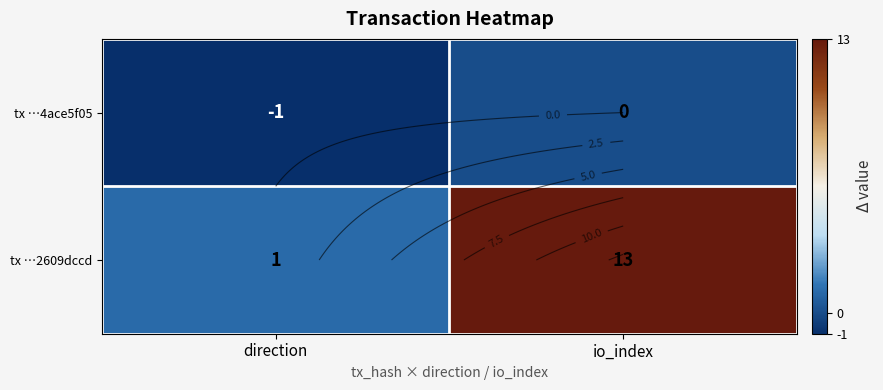

What is the spread (max minus min) of values at direction?

2